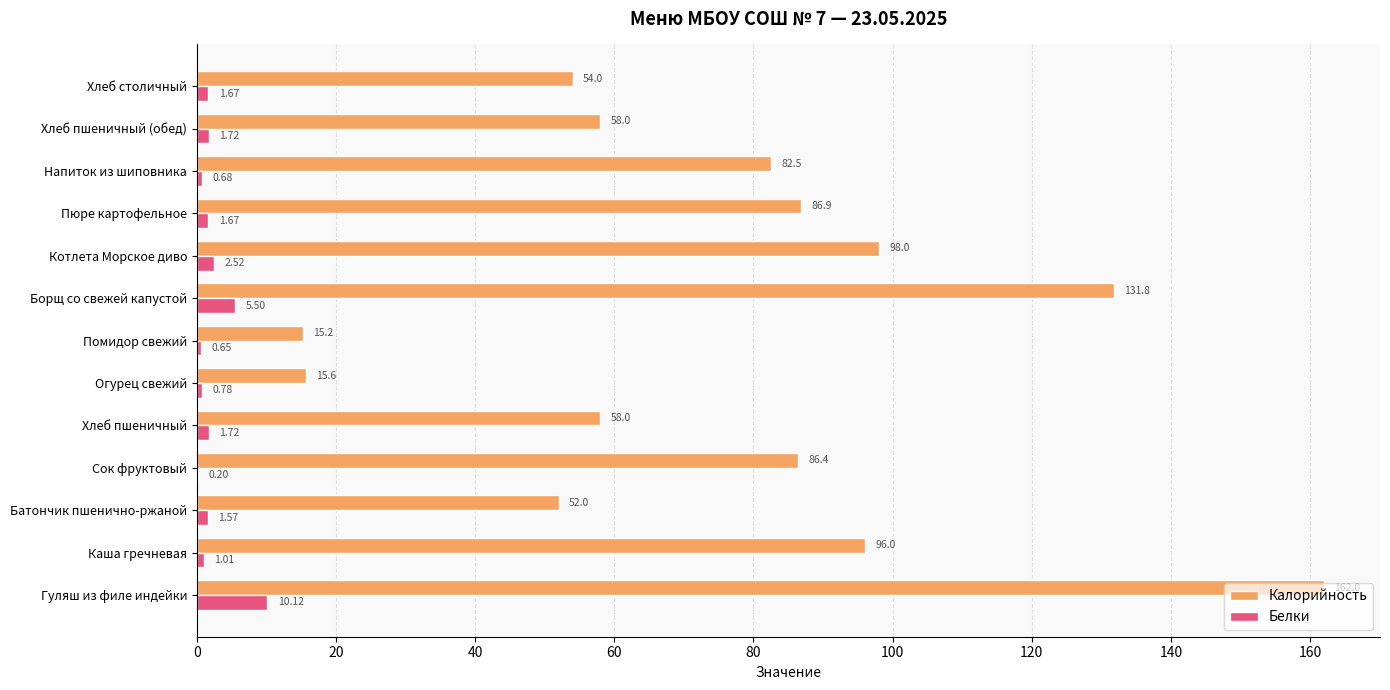

At which category is the sum across all series the highest?

Гуляш из филе индейки